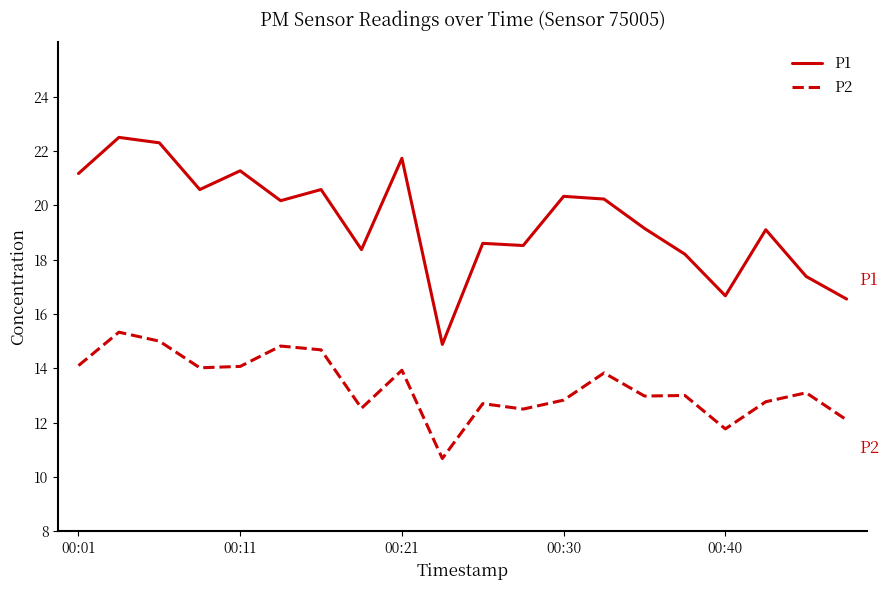

True or false: P1 and P2 cross at least once.

False